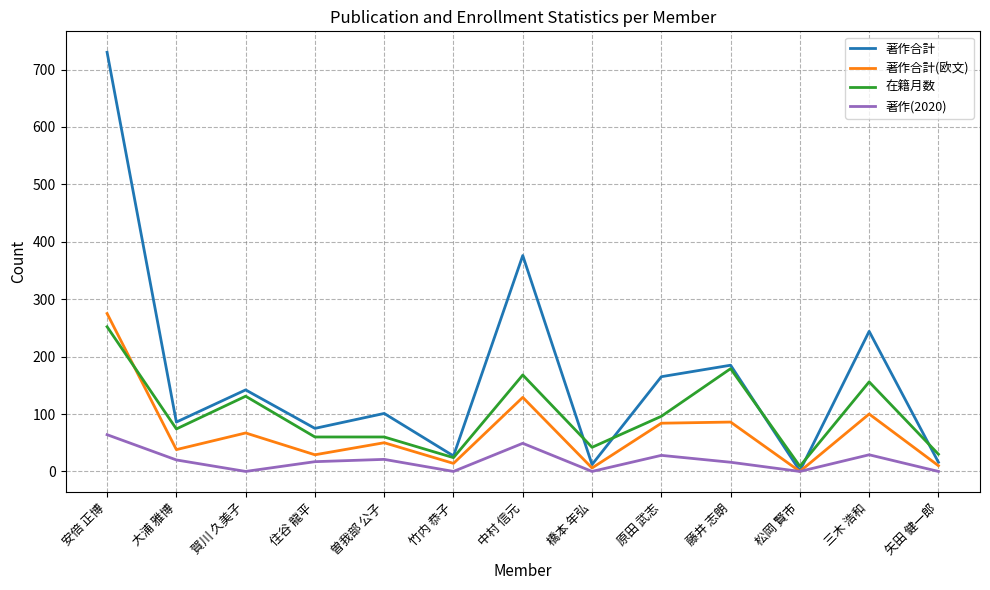

What is the maximum value shown in the chart?

730